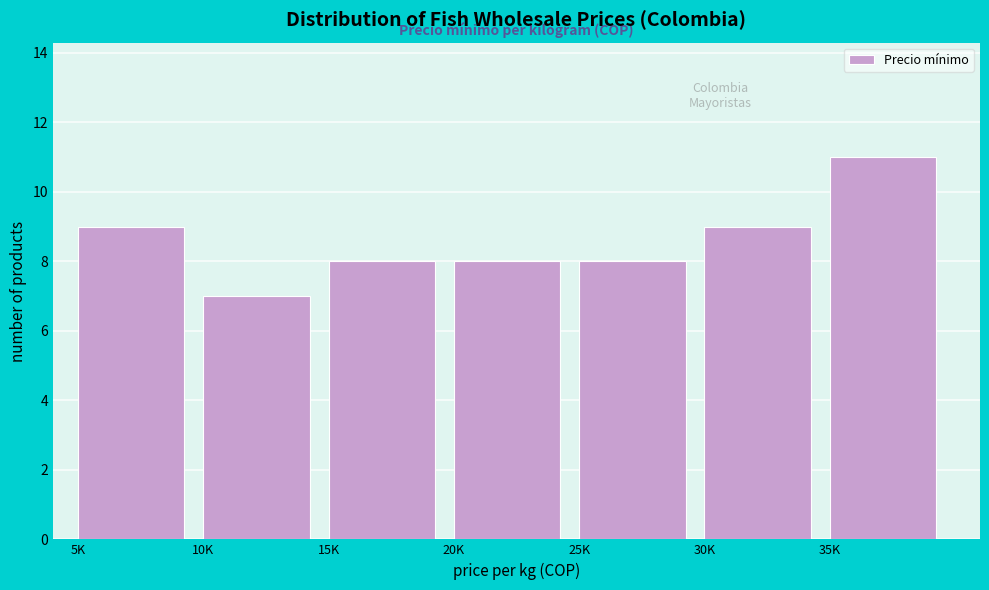

Reading right to left, extract all data points from this chart.

11	9	8	8	8	7	9